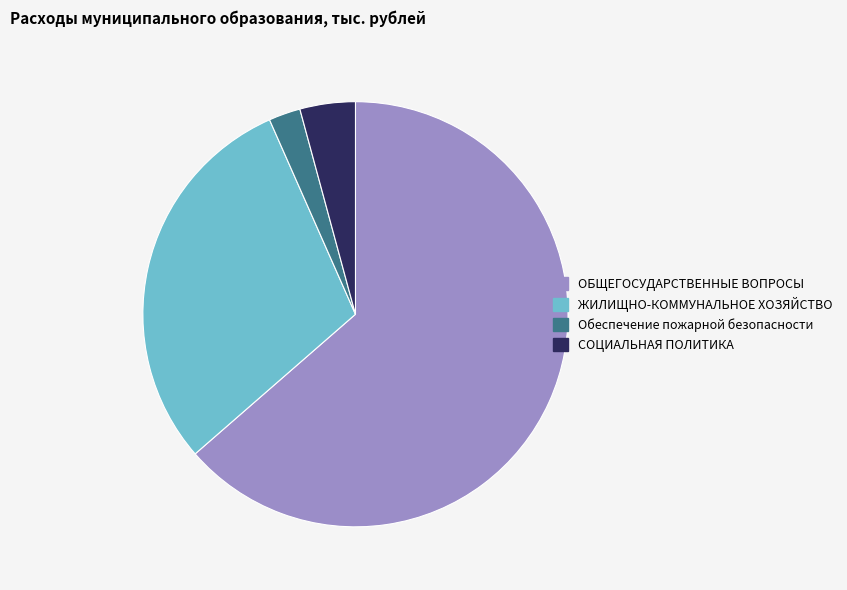

Between СОЦИАЛЬНАЯ ПОЛИТИКА and ЖИЛИЩНО-КОММУНАЛЬНОЕ ХОЗЯЙСТВО, which is larger?

ЖИЛИЩНО-КОММУНАЛЬНОЕ ХОЗЯЙСТВО